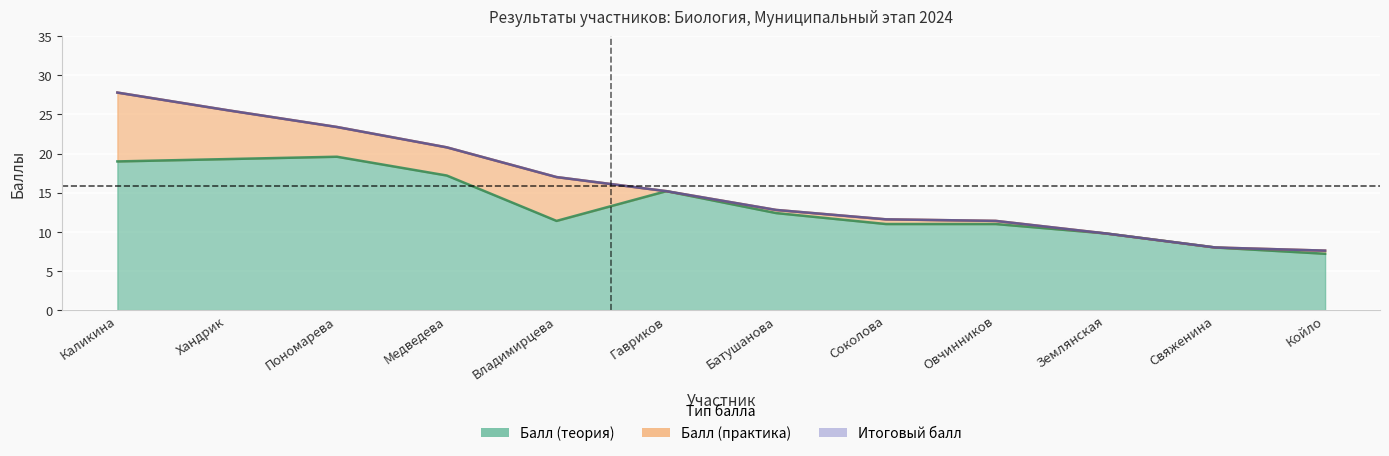

What is the difference between the second highest and second lowest values in the Итоговый балл series?

17.6